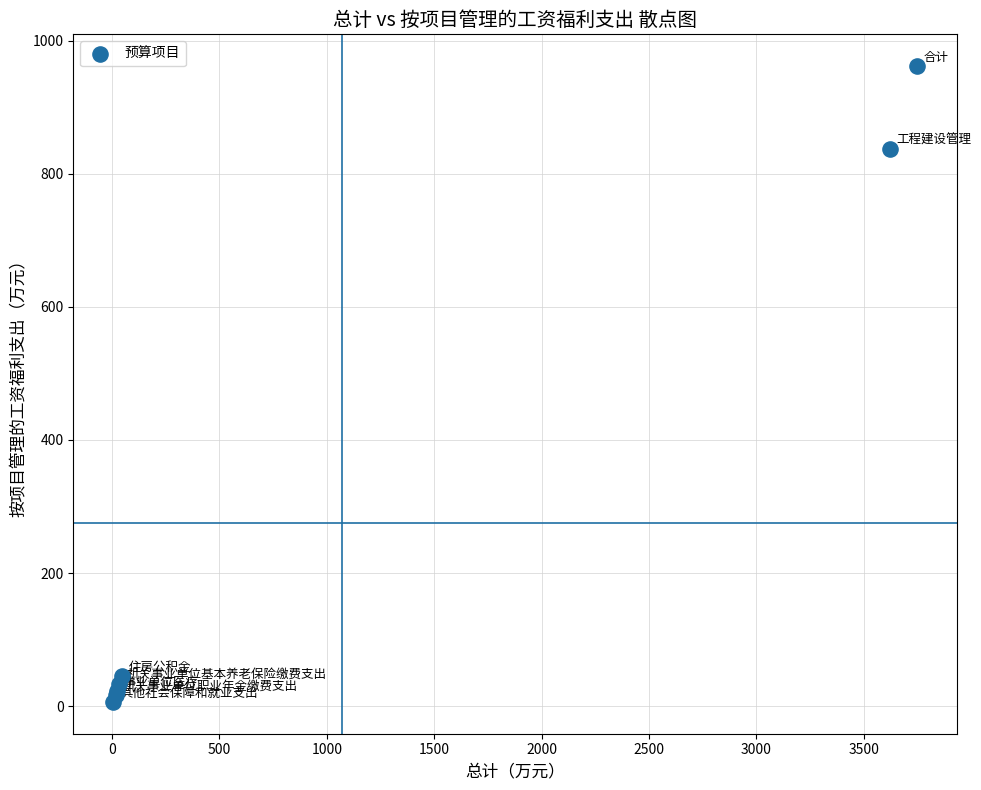

What Y value in the scatter plot is closest to 484?

836.7